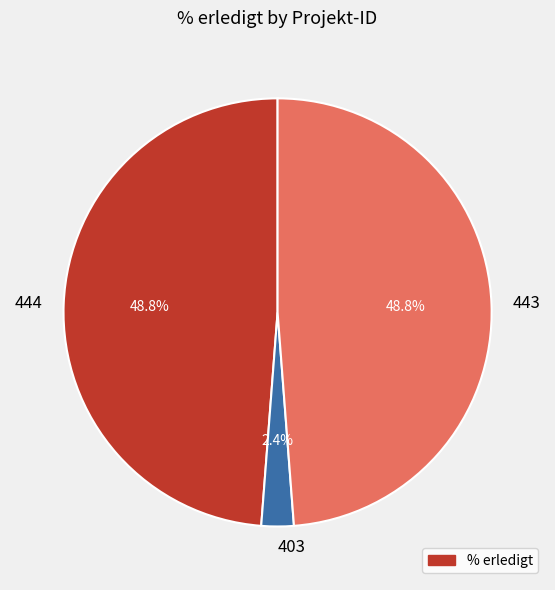

Combined, do 443 and 444 account for over 50%?

Yes